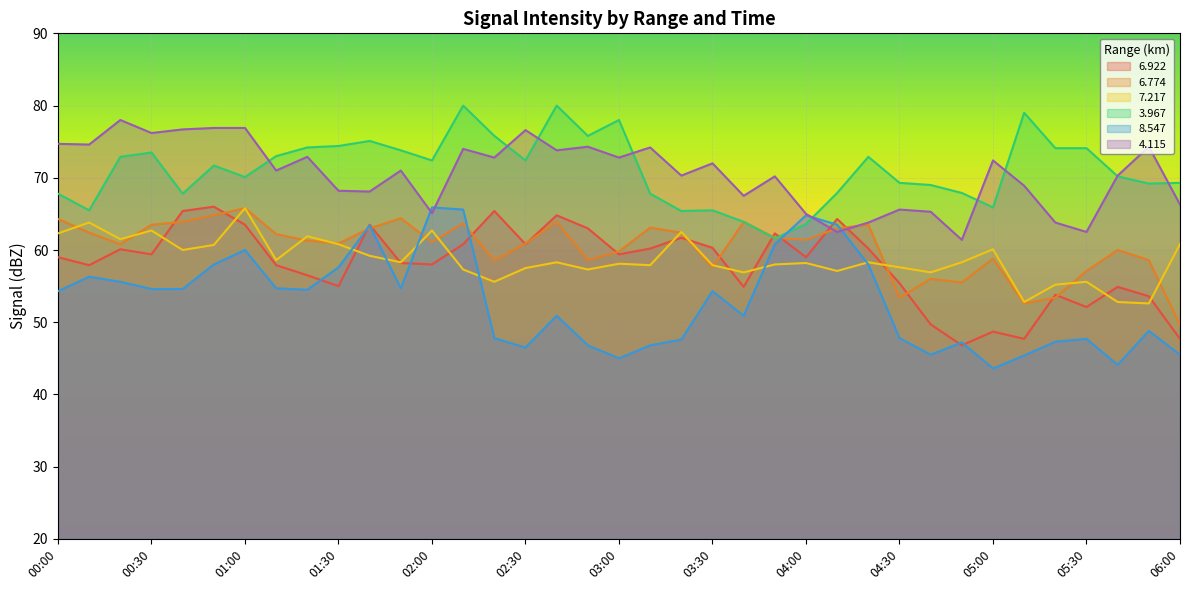

How many lines are shown in the chart?

6